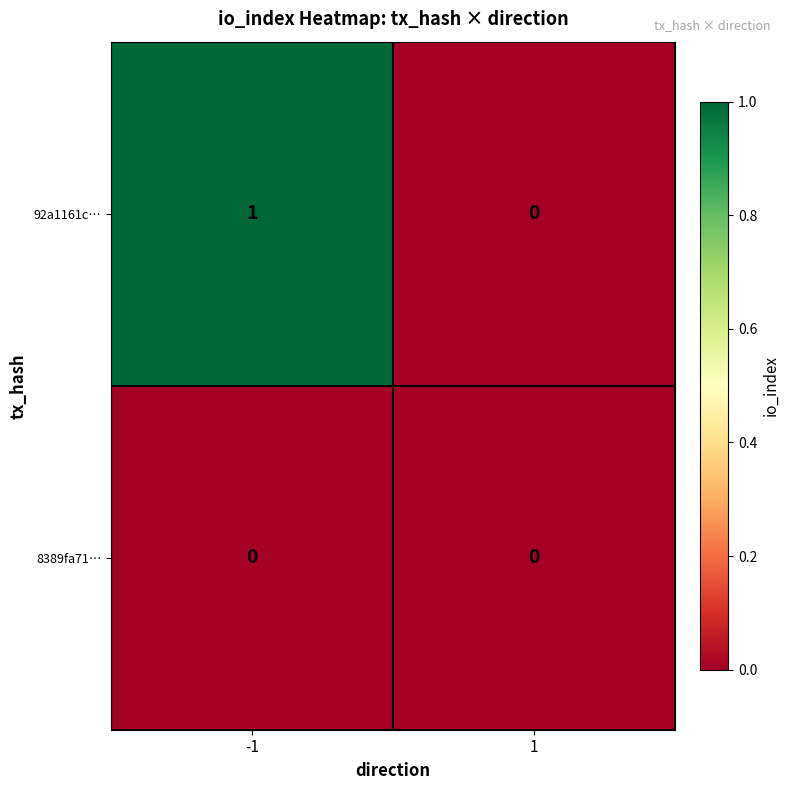

Rank the series at -1 from lowest to highest value.

8389fa71…, 92a1161c…